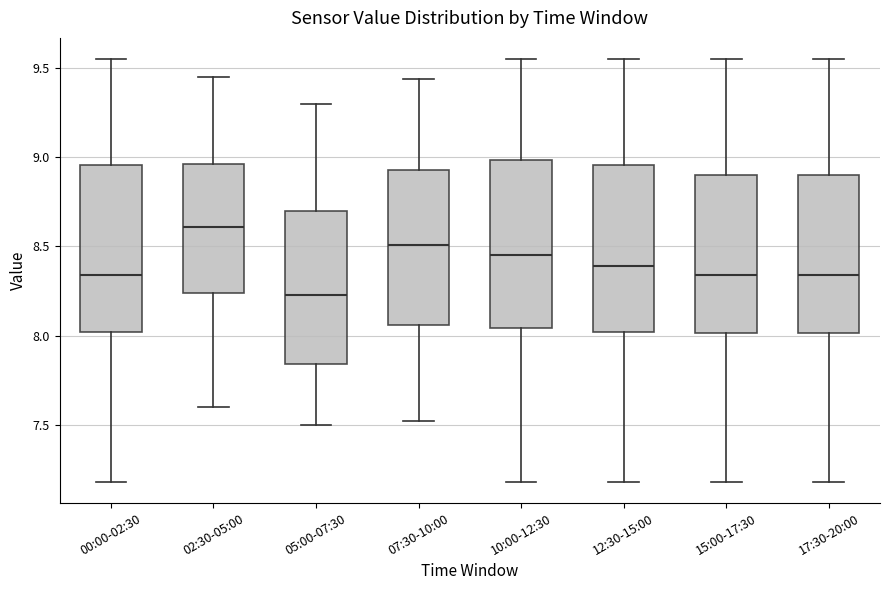

Reading left to right, read every box against the y-axis: the position of its median line, the range the box covers, and the ends of its whiskers. The values are not printed on the chart, so give them approximately, as read against the axis.

00:00-02:30: median 8.35, box 8.00 to 8.95, whiskers 7.20 to 9.55
02:30-05:00: median 8.60, box 8.25 to 8.95, whiskers 7.60 to 9.45
05:00-07:30: median 8.25, box 7.85 to 8.70, whiskers 7.50 to 9.30
07:30-10:00: median 8.50, box 8.05 to 8.95, whiskers 7.50 to 9.45
10:00-12:30: median 8.45, box 8.05 to 9.00, whiskers 7.20 to 9.55
12:30-15:00: median 8.40, box 8.00 to 8.95, whiskers 7.20 to 9.55
15:00-17:30: median 8.35, box 8.00 to 8.90, whiskers 7.20 to 9.55
17:30-20:00: median 8.35, box 8.00 to 8.90, whiskers 7.20 to 9.55